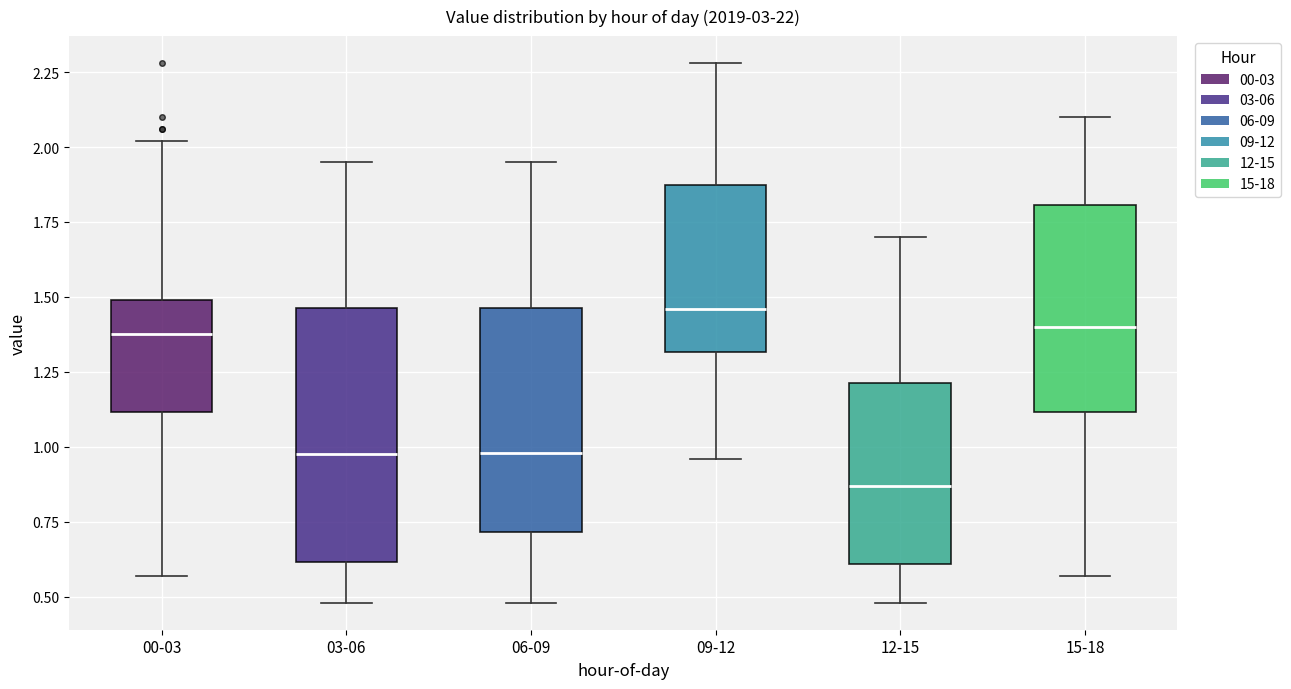

Which box has the highest median line?

09-12